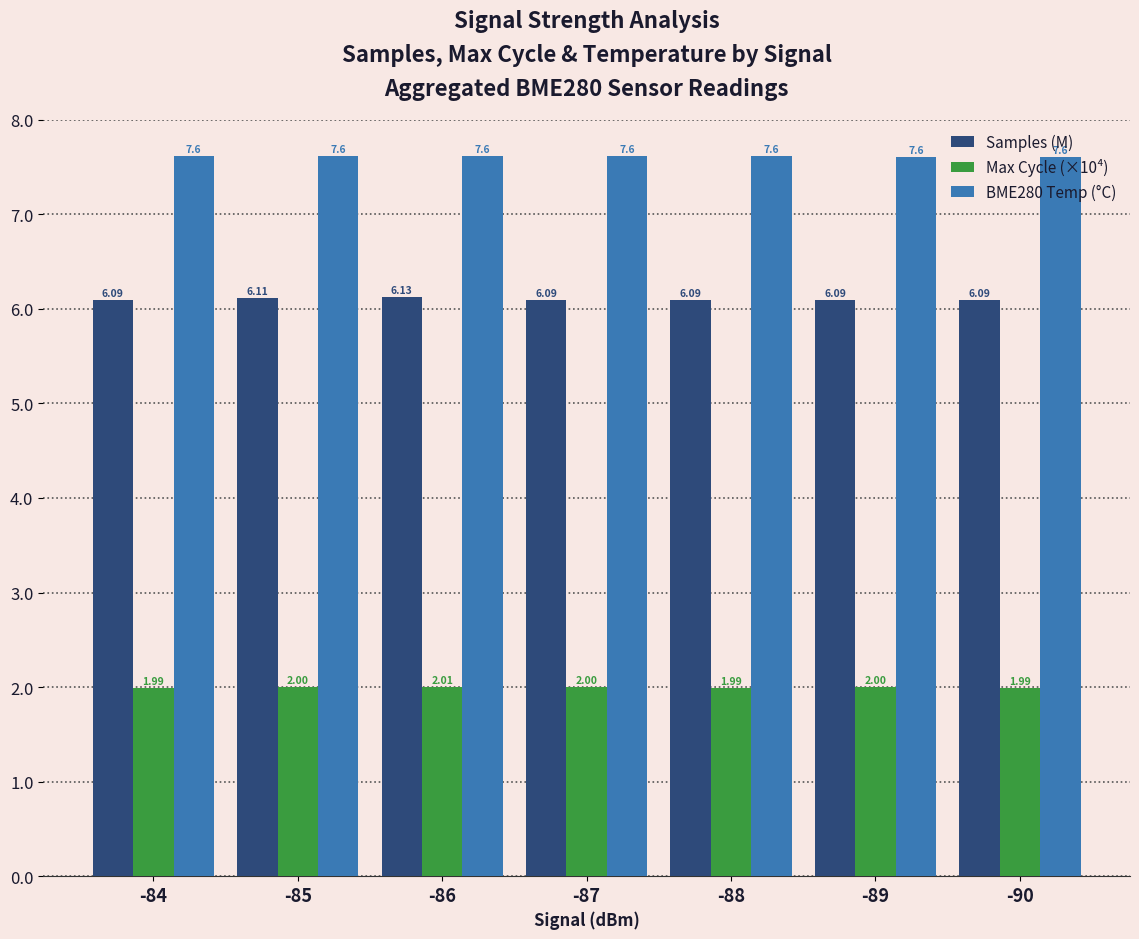

The value of Max Cycle (×10⁴) at -89 is 2.0. True or false?

True